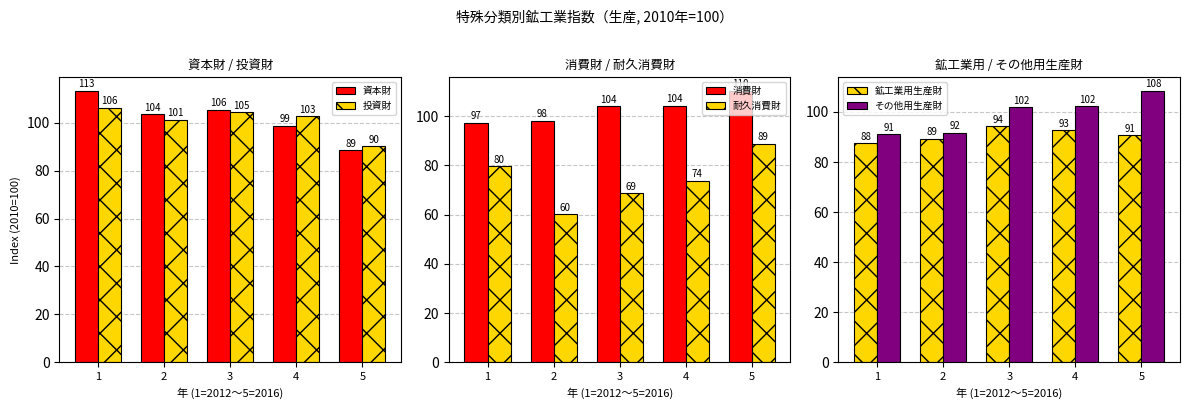

What is the minimum value shown in the chart?

60.1